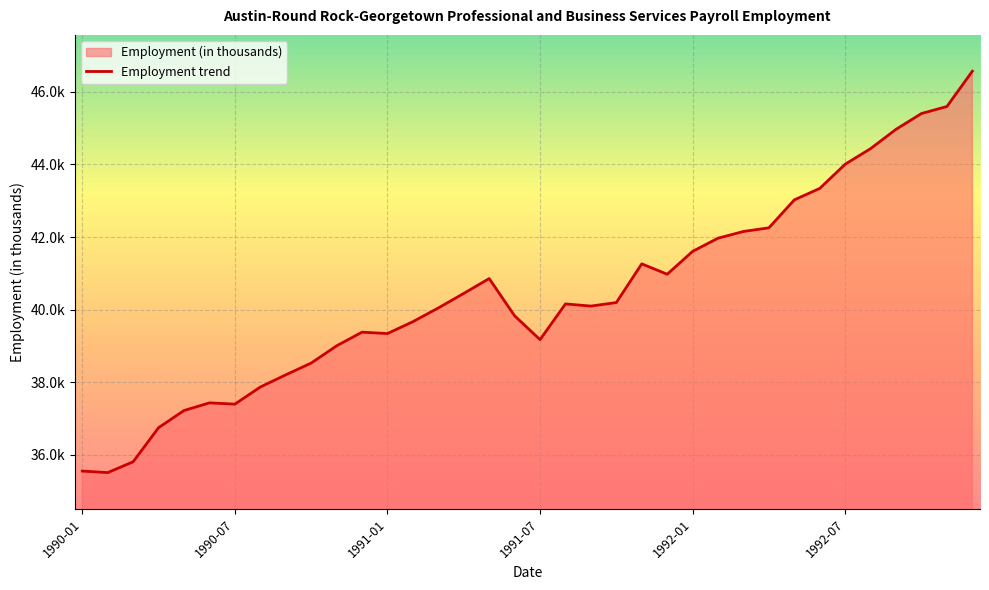

Count the number of values greater than 40.

20